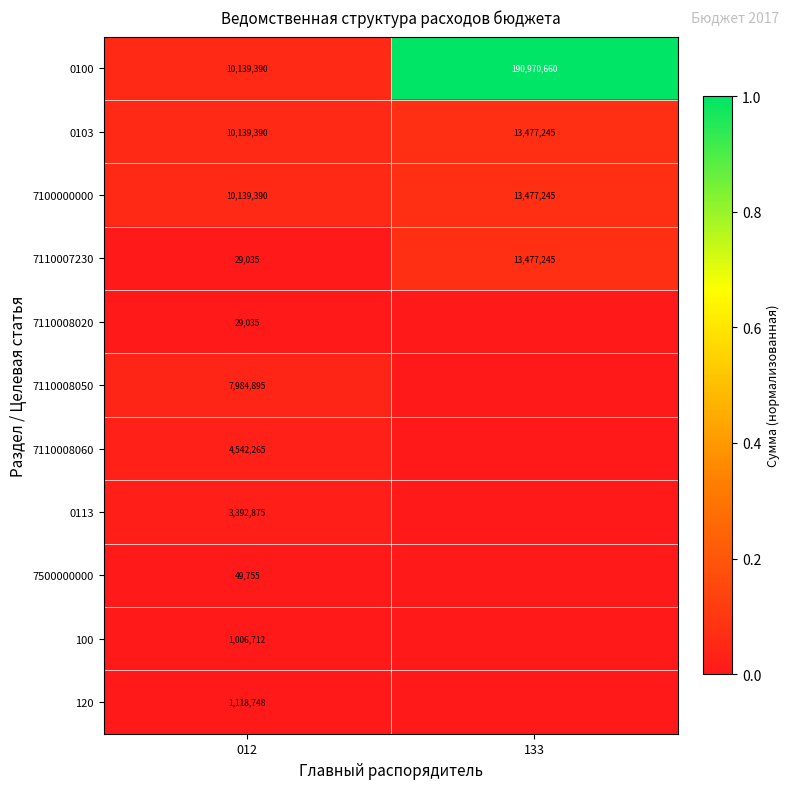

Rank the categories by 0103 value from lowest to highest.

012, 133